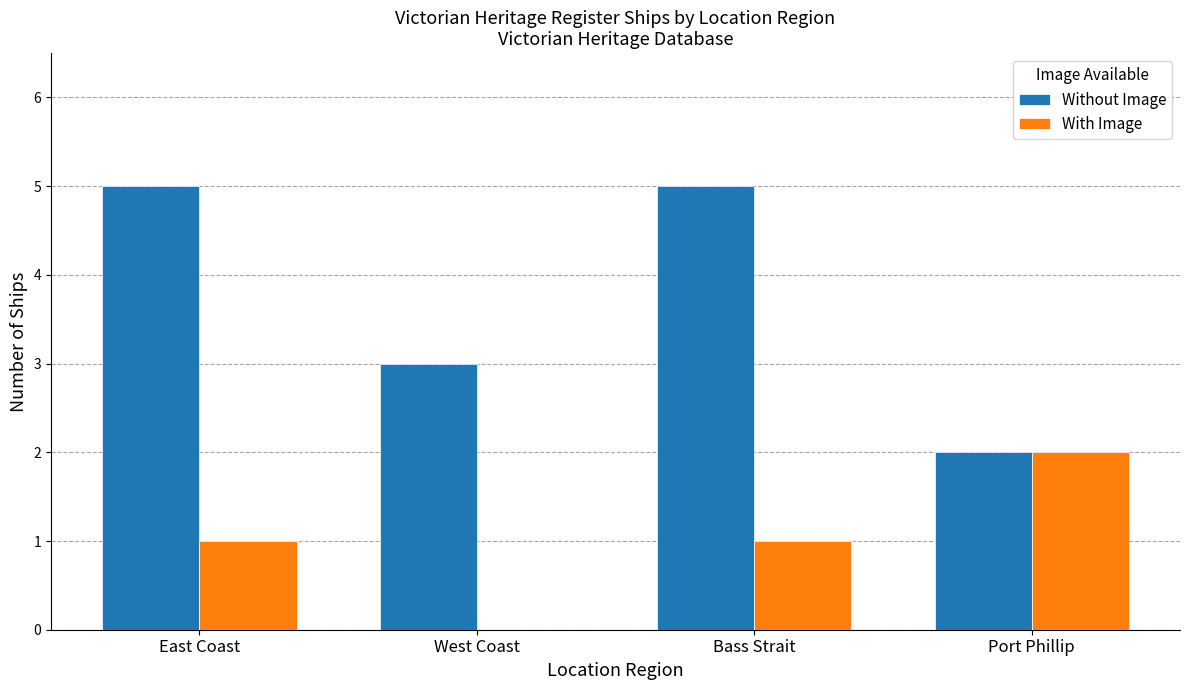

What is the spread (max minus min) of values at West Coast?

3